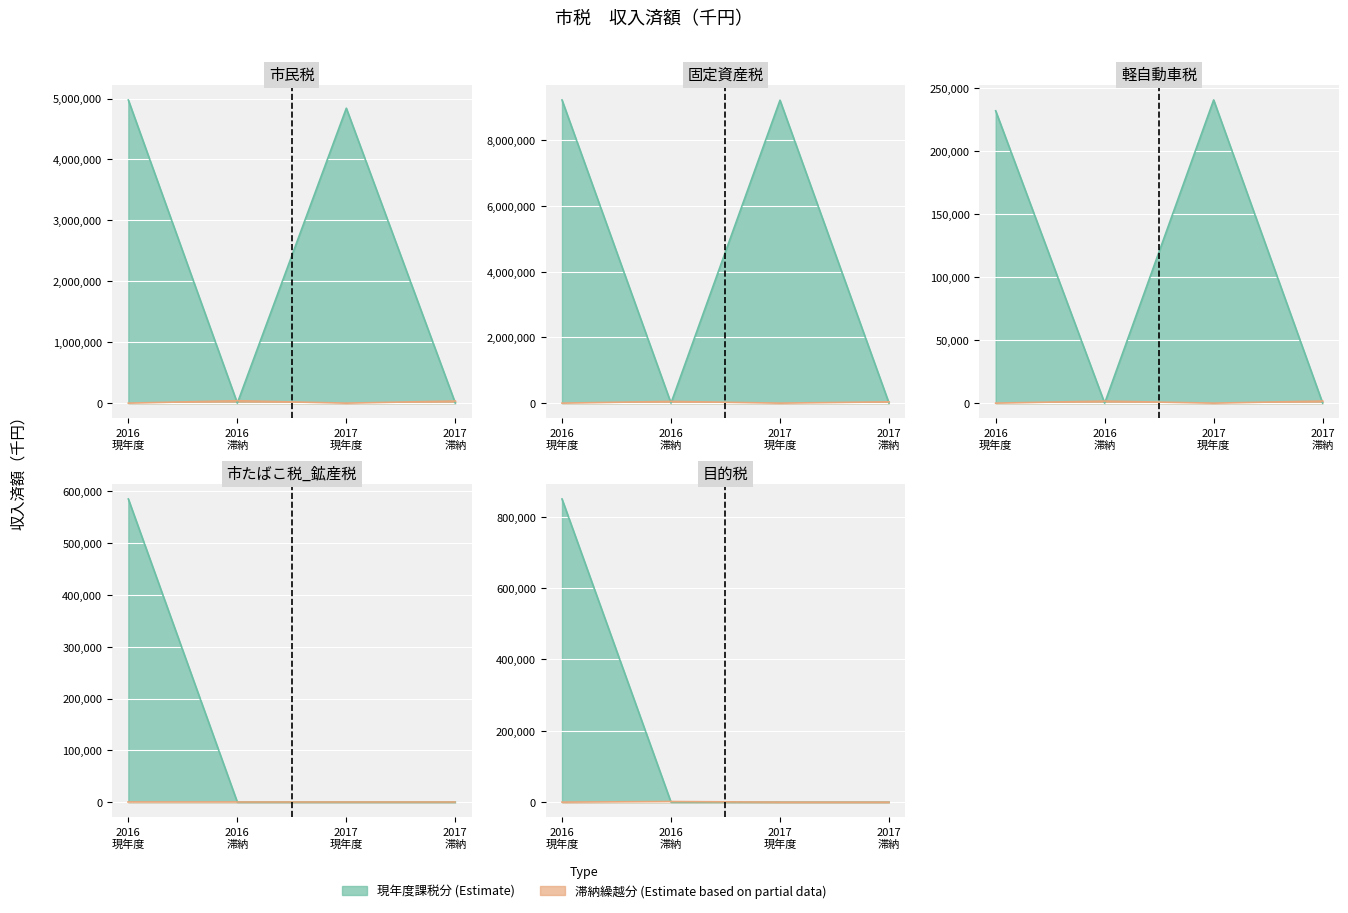

What is the value of the 固定資産税 point at the 1st from the left?

9231793